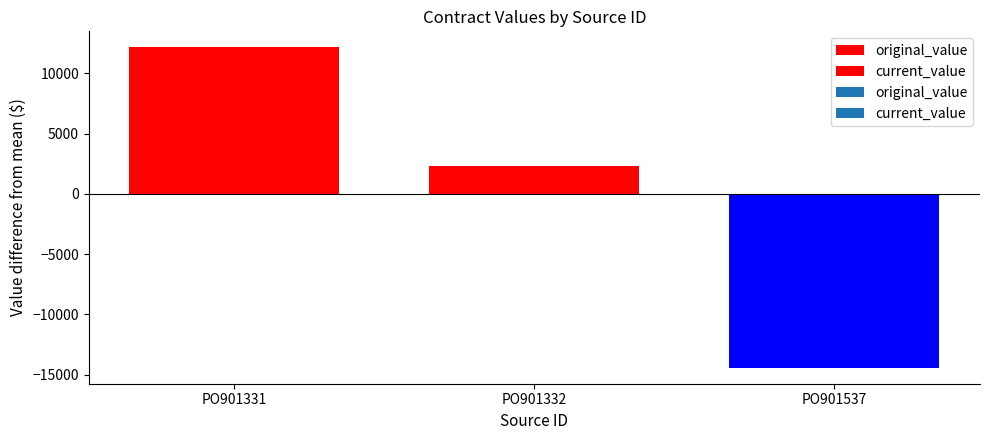

What is the lowest value of the original_value series?

23165.4